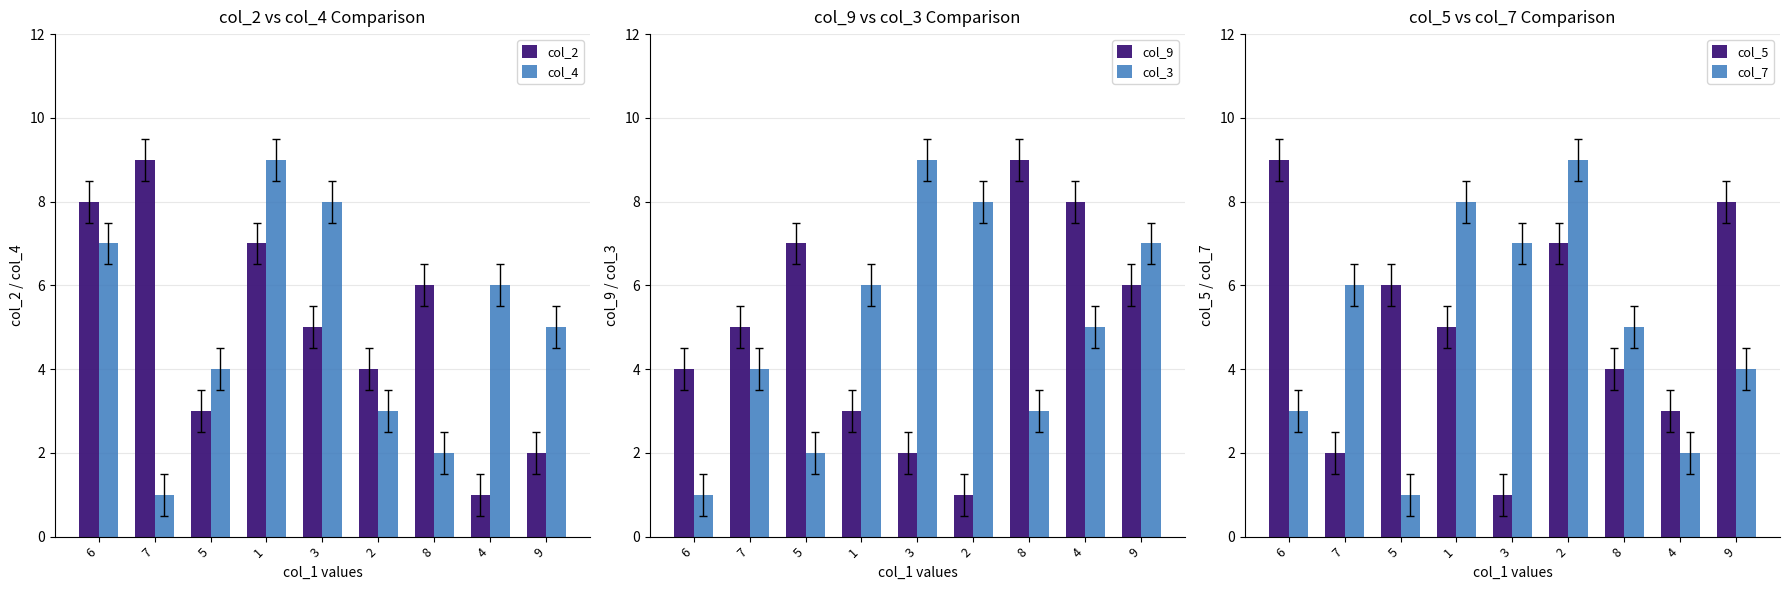

What is the difference between the maximum and minimum values in the col_3 series?

8